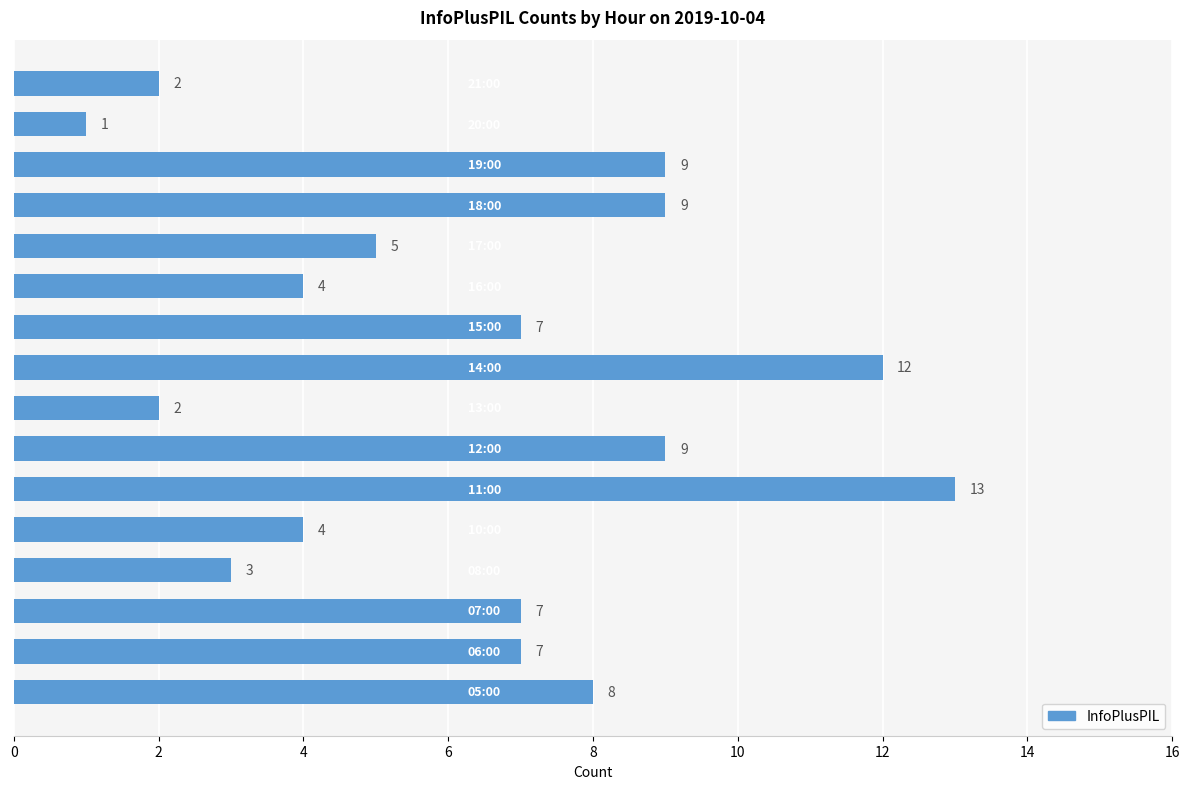

Reading bottom to top, list all the values displayed in this chart.

8	7	7	3	4	13	9	2	12	7	4	5	9	9	1	2